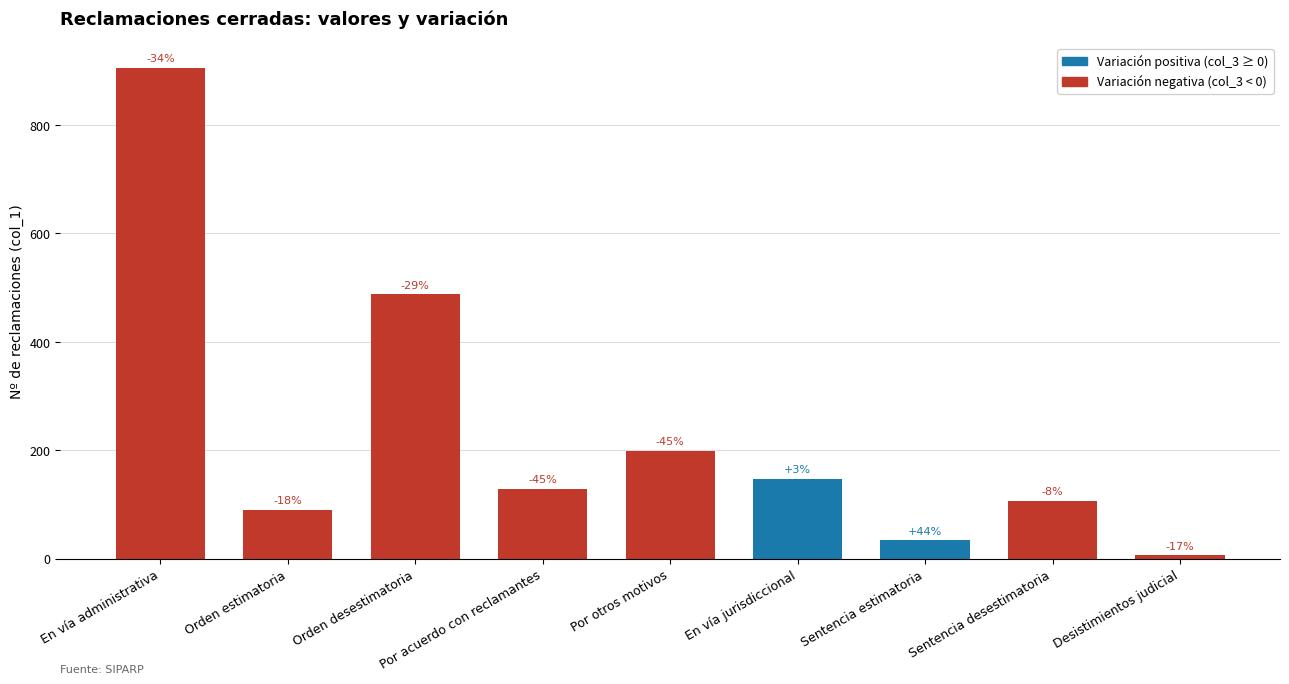

List the labels in order of value, largest first.

En vía administrativa, Orden desestimatoria, Por otros motivos, En vía jurisdiccional, Por acuerdo con reclamantes, Sentencia desestimatoria, Orden estimatoria, Sentencia estimatoria, Desistimientos judicial